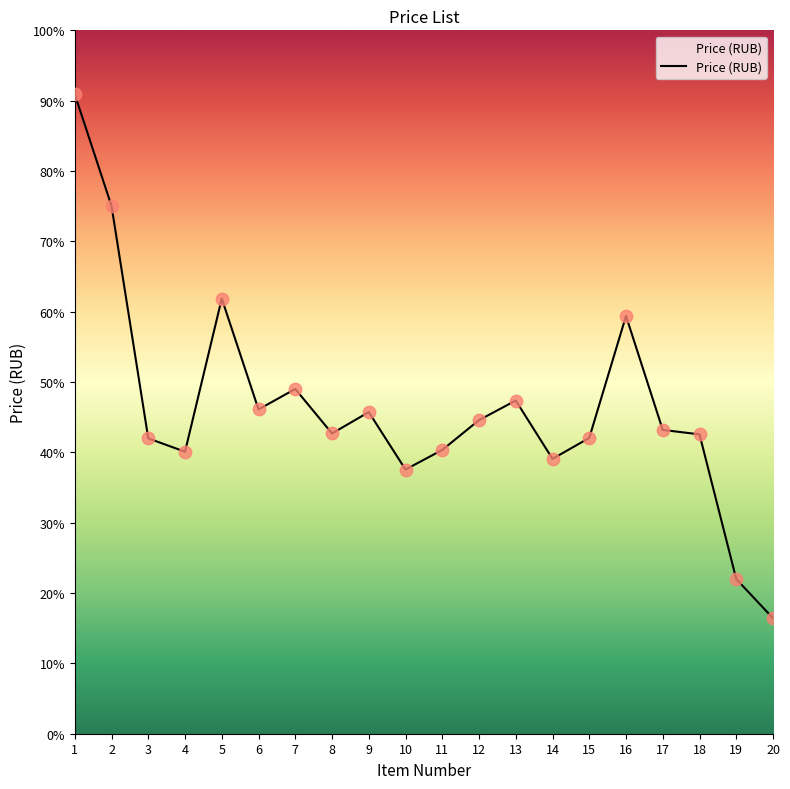

What is the change in value from 7 to 11?

-13700